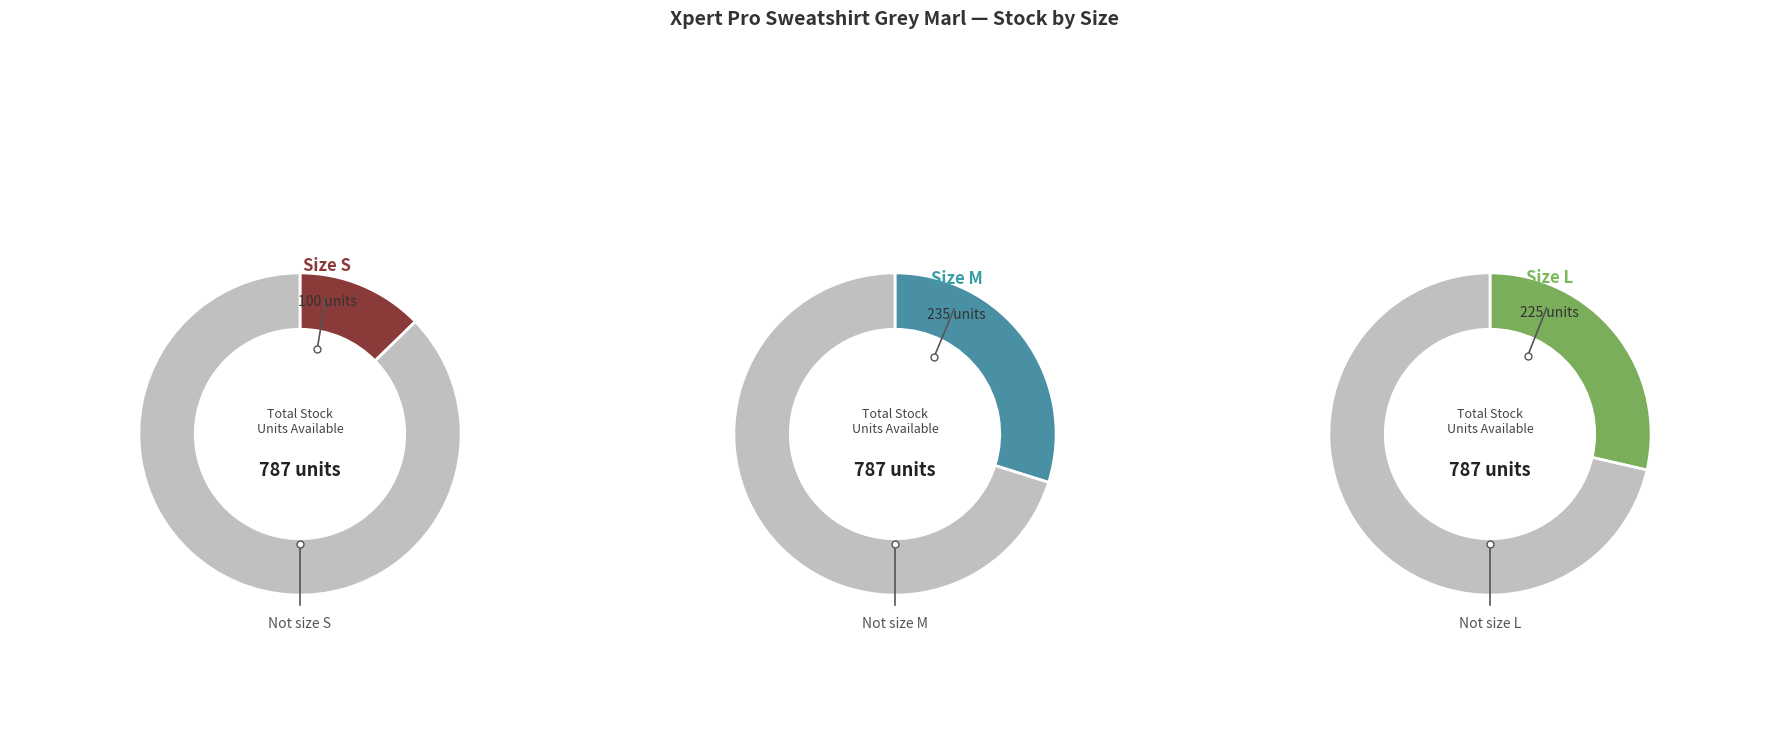

Does XXL account for over 50% of the chart?

No